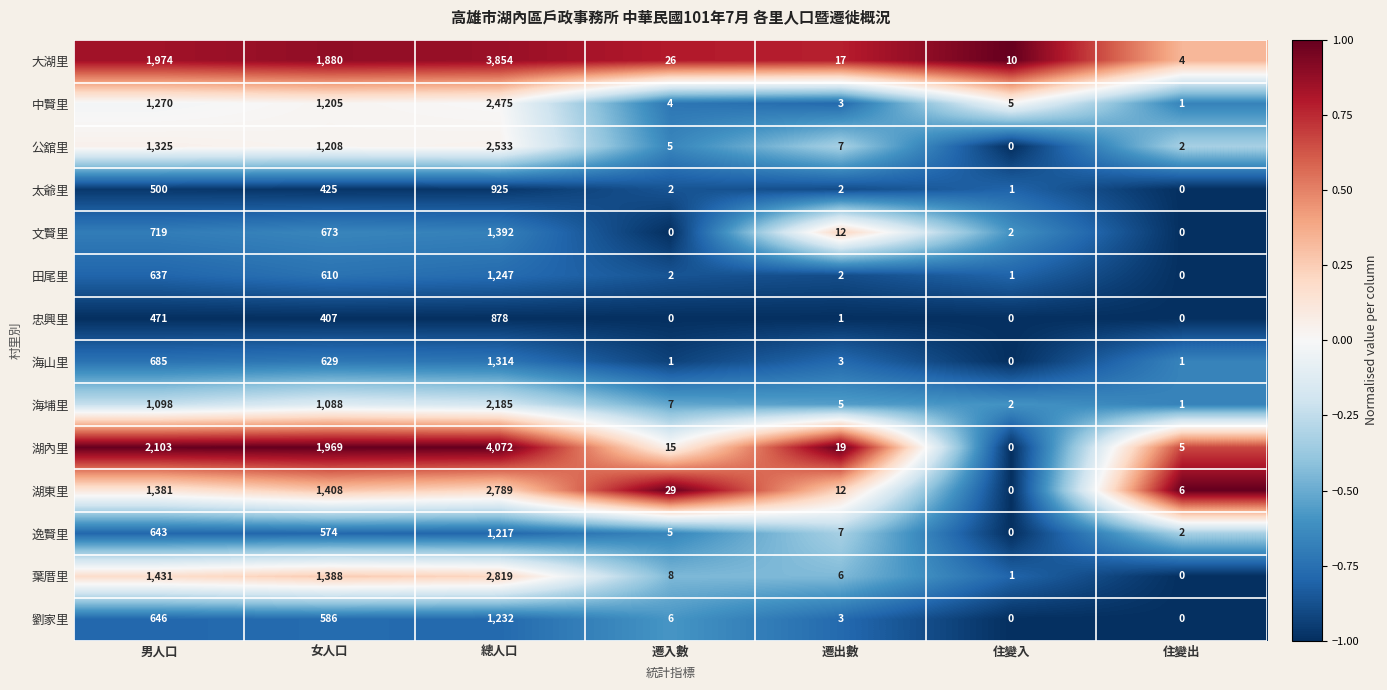

Which category has the highest value in the 湖東里 series?

總人口